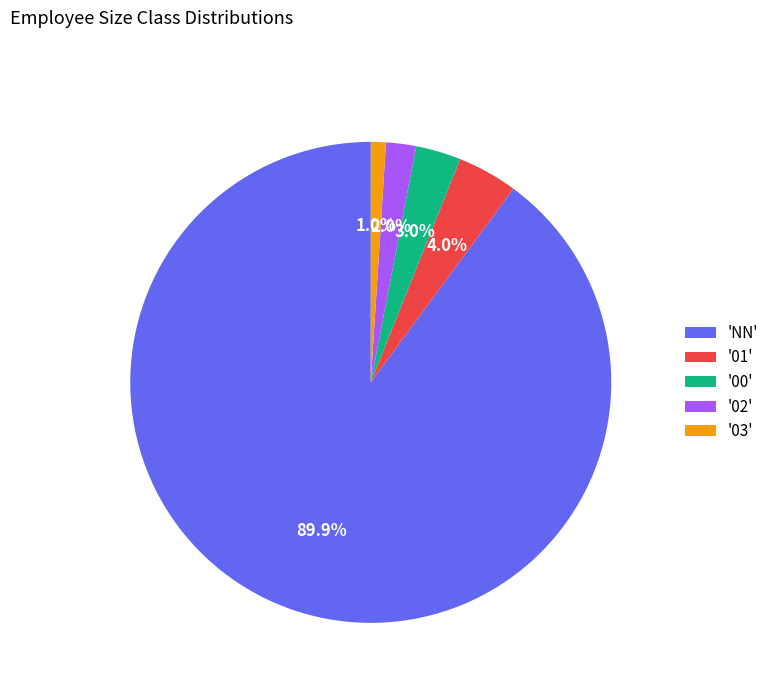

How many segments does this pie chart have?

5